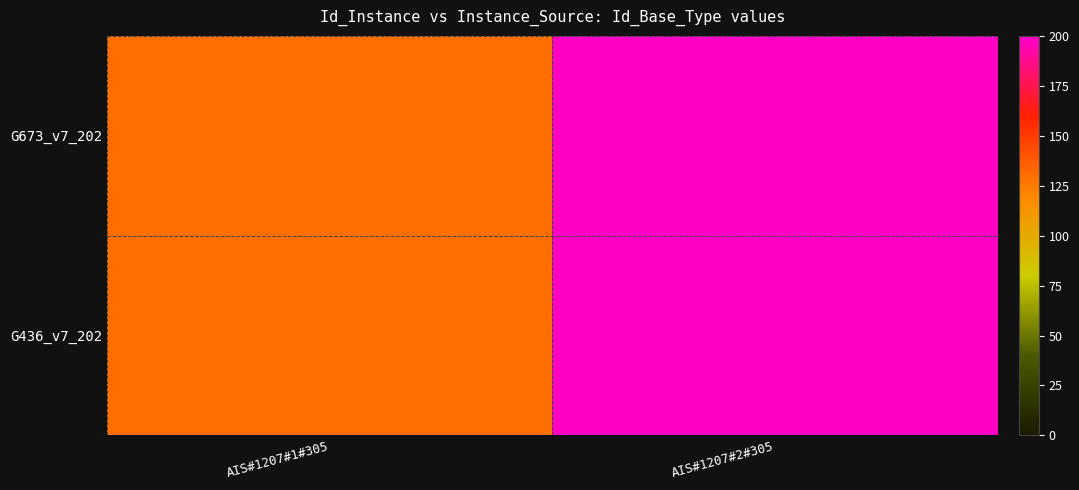

Reading left to right, extract all data points from this chart.

G436_v7_202: AIS#1207#1#305=130	AIS#1207#2#305=198
G673_v7_202: AIS#1207#1#305=130	AIS#1207#2#305=198